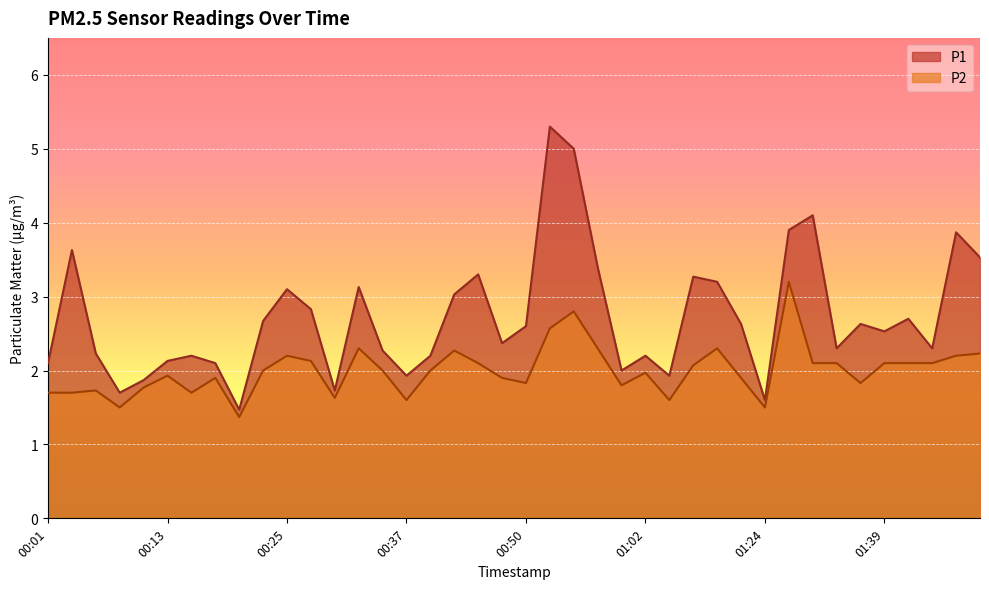

True or false: P2 and P1 cross at least once.

False